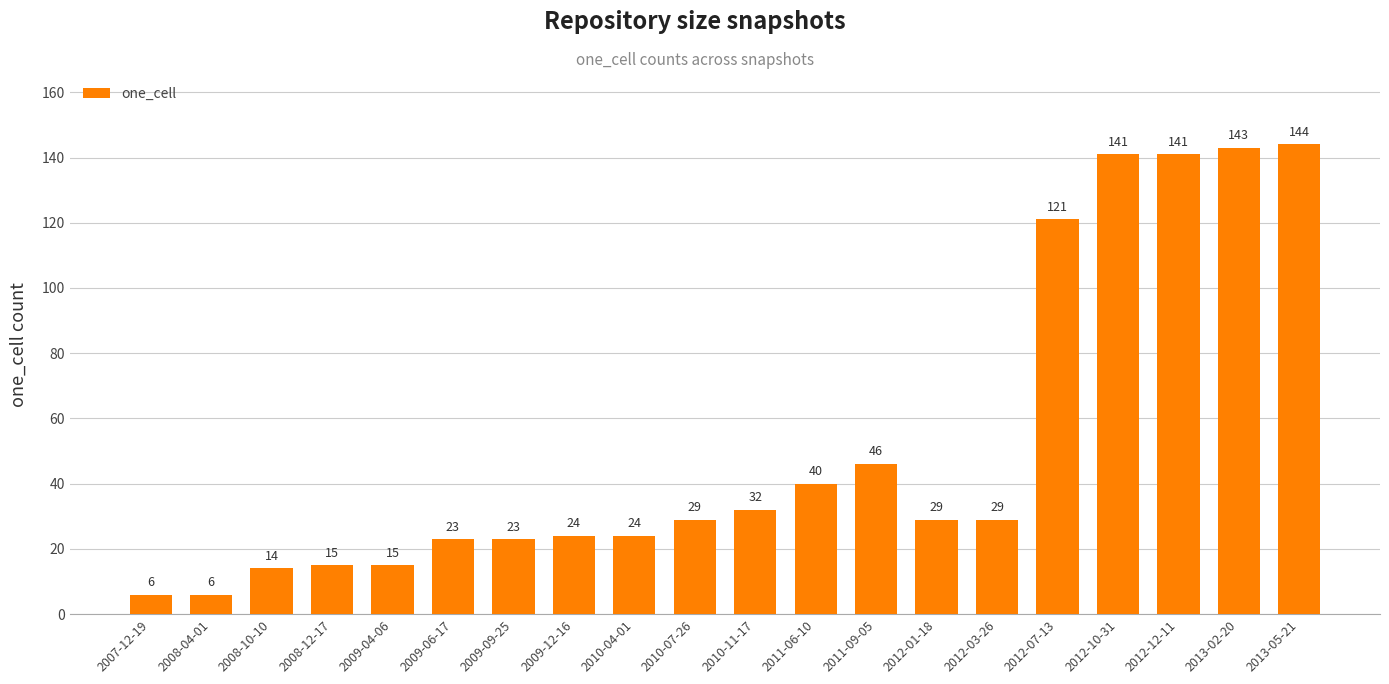

Between 2008-12-17 and 2009-12-16, which is larger?

2009-12-16